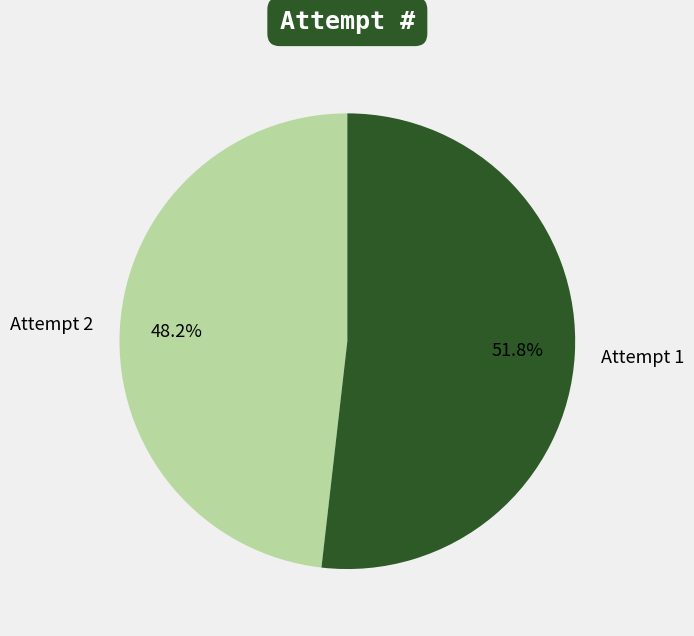

What is the majority slice?

Attempt 1